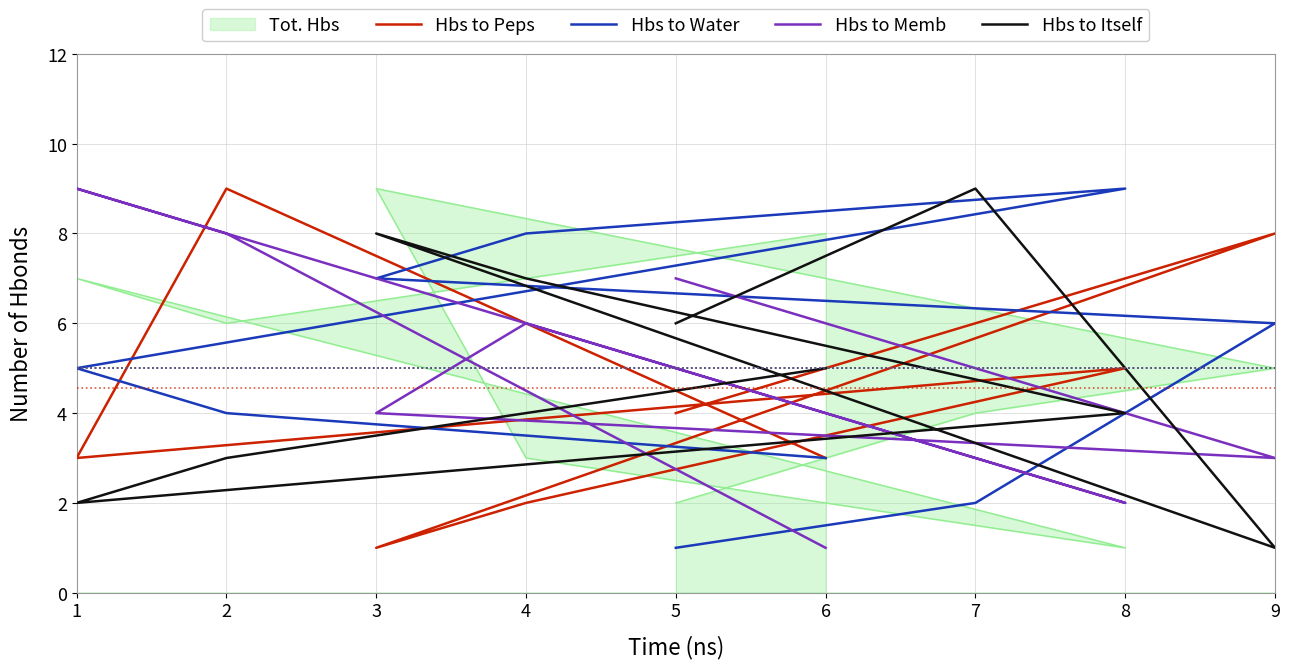

Which series ends up on top after the final intersection of Hbs to Memb and Hbs to Itself?

Hbs to Memb